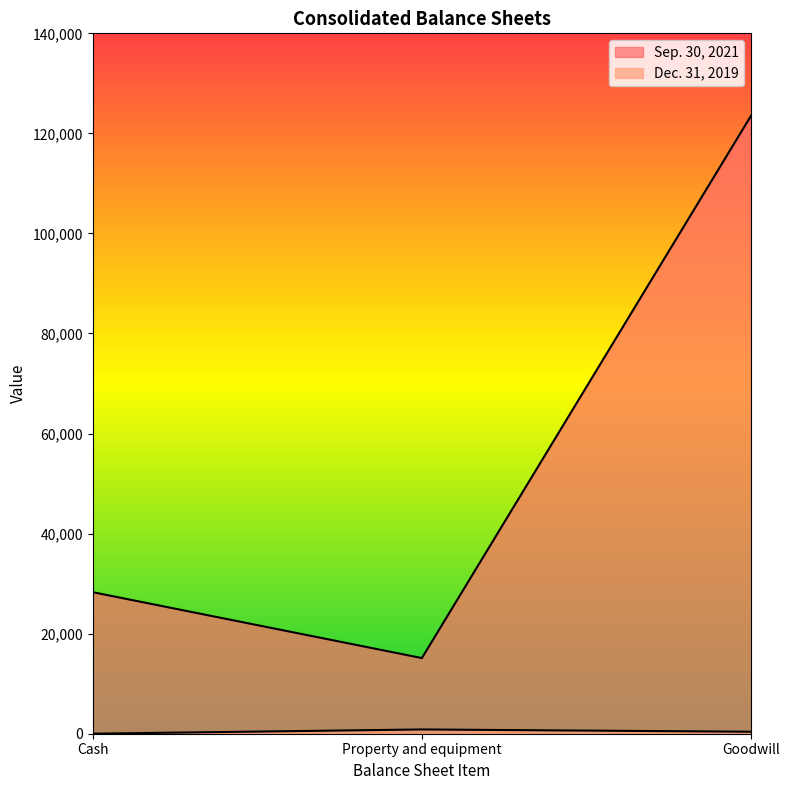

What is the lowest value of the Dec. 31, 2019 series?

3